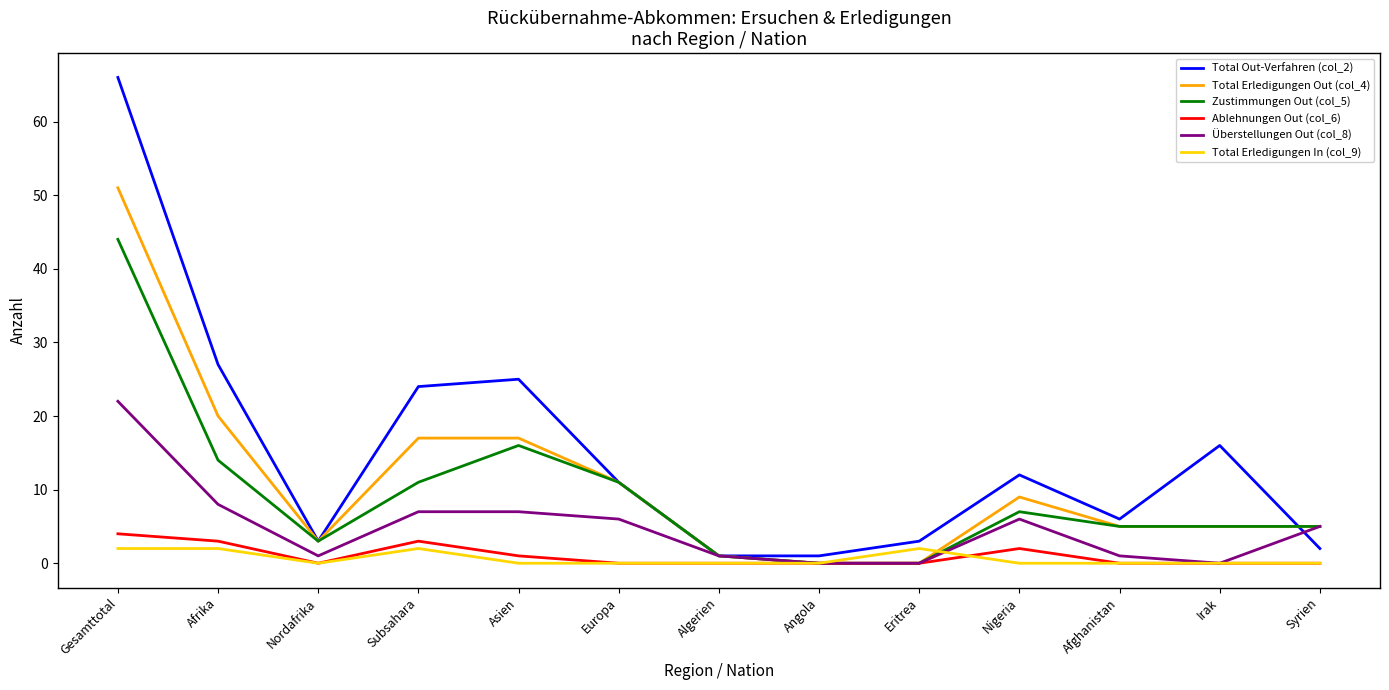

Which label corresponds to the largest value in the chart?

Gesamttotal